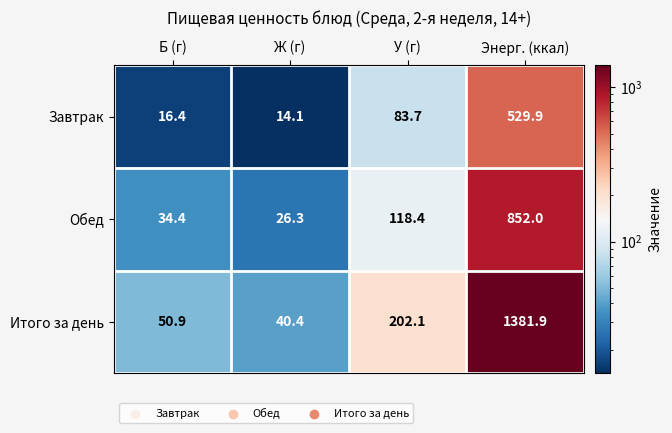

What is the total value across all series at Ж (г)?

80.8